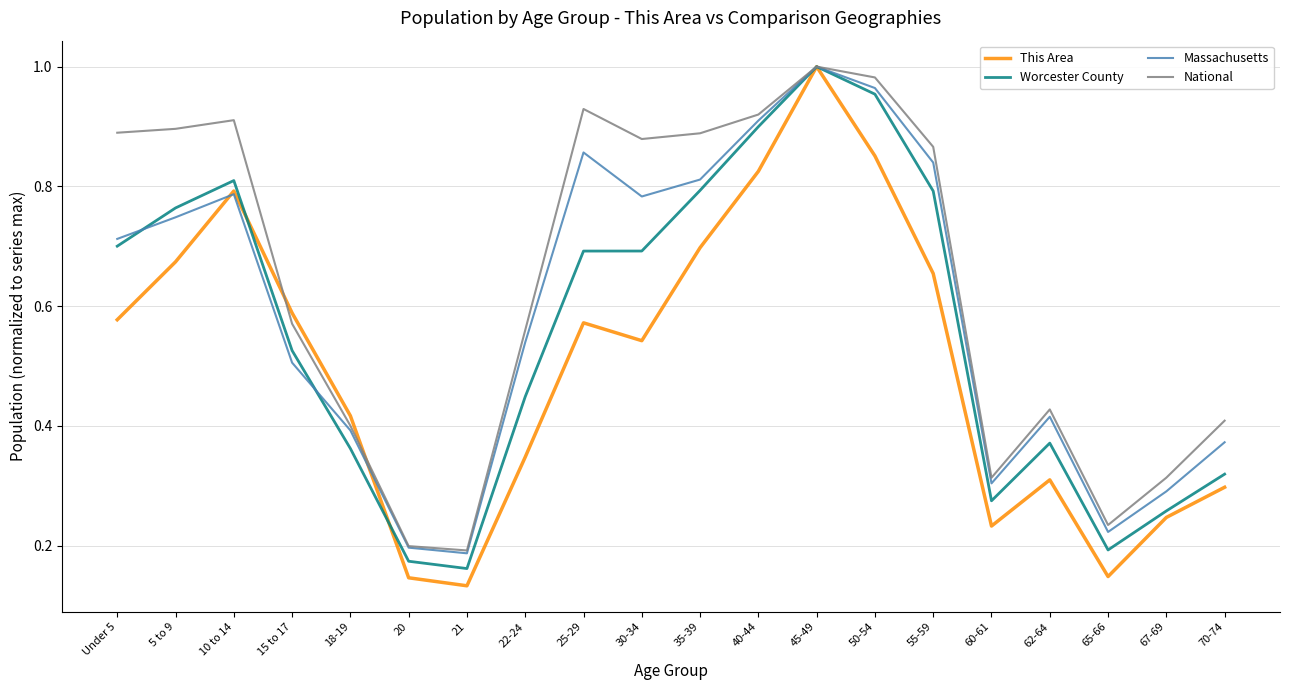

Which series has the widest spread of values?

This Area